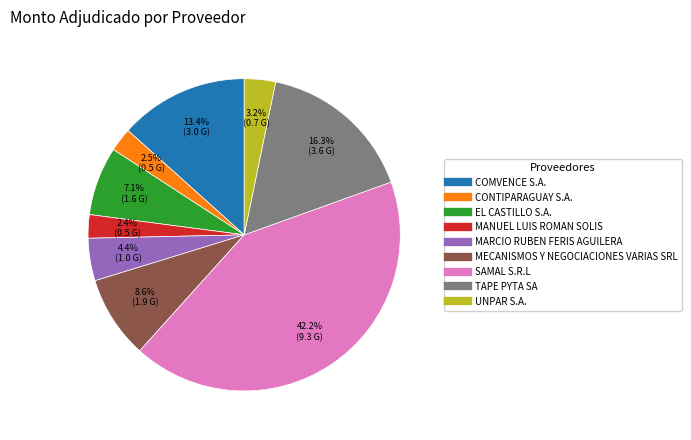

Does COMVENCE S.A. account for over 50% of the chart?

No